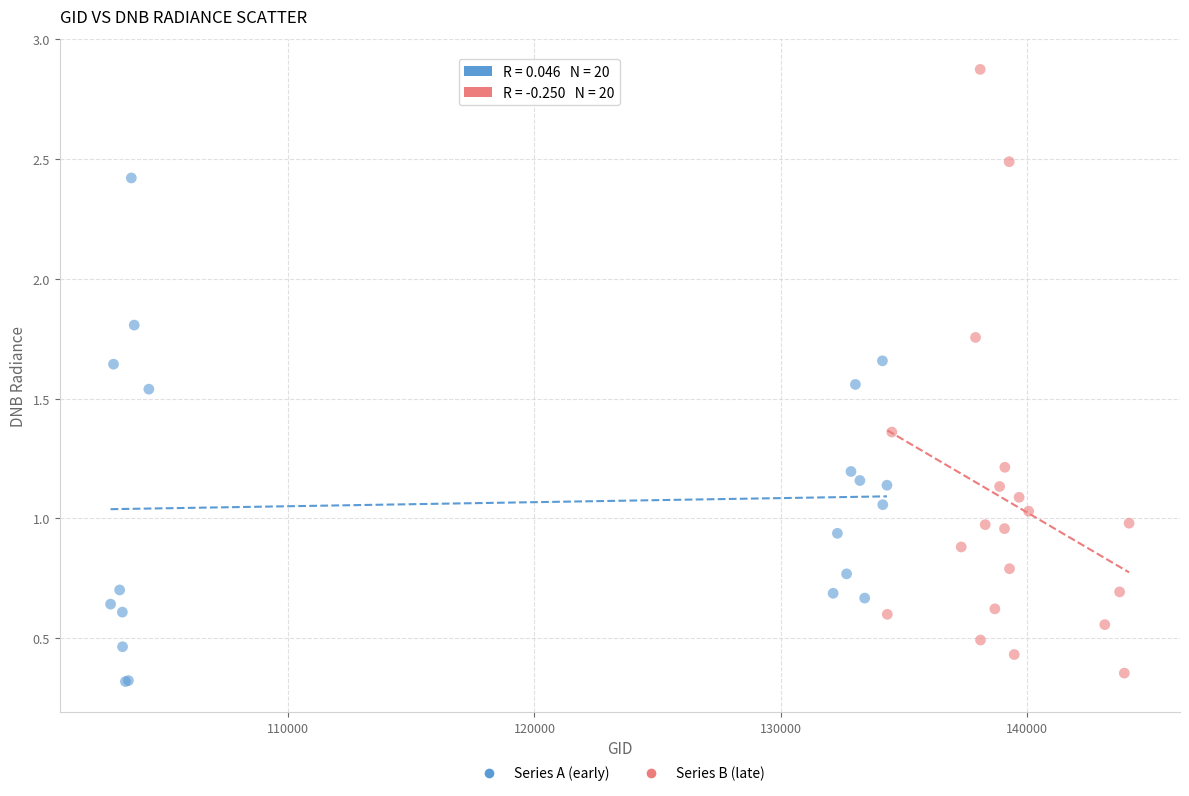

Which series has the widest spread of Y values?

Series B (late)